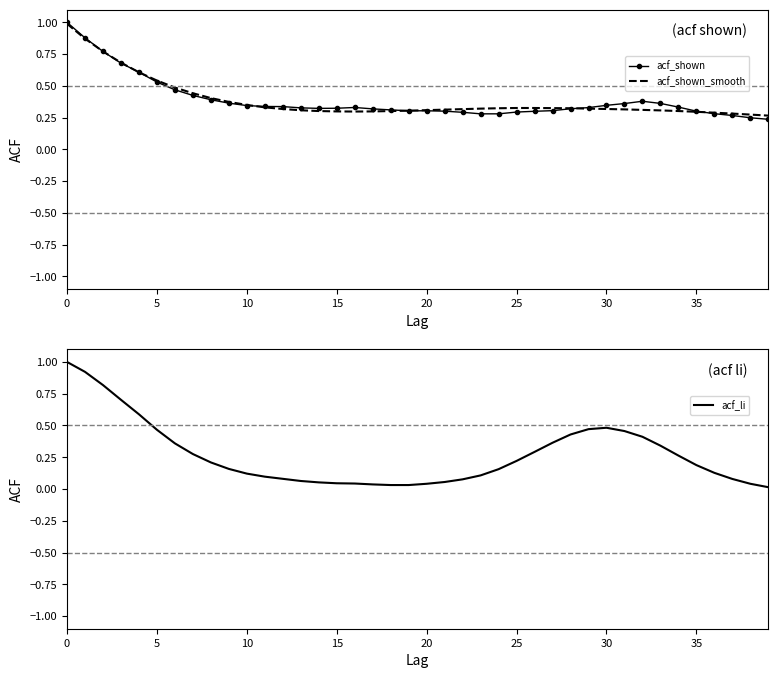

What is the maximum value for acf_li?

1.0